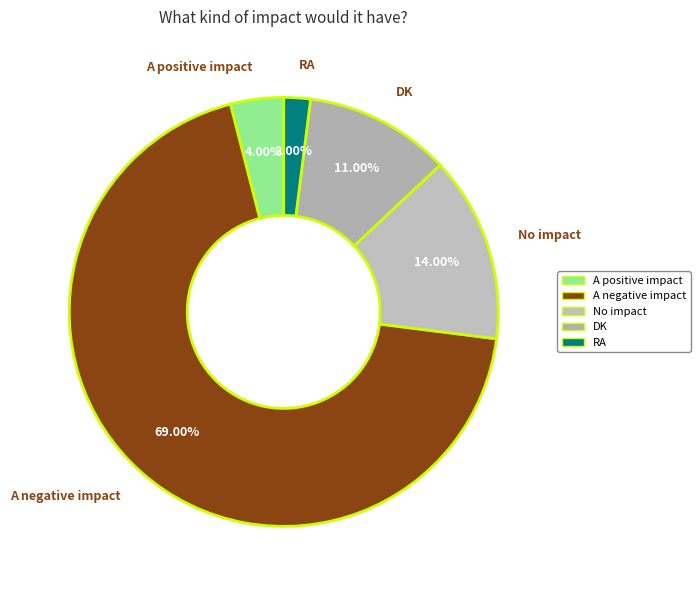

What is the majority slice?

A negative impact